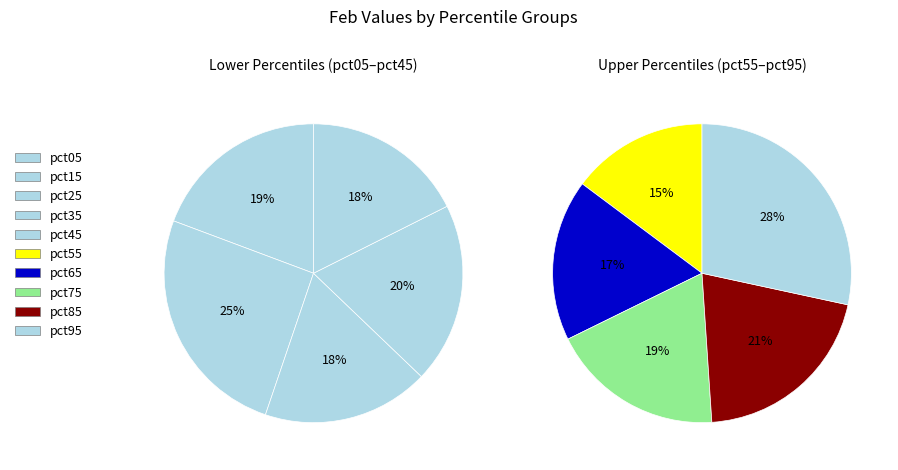

Combined, do pct85 and pct15 account for over 50%?

No